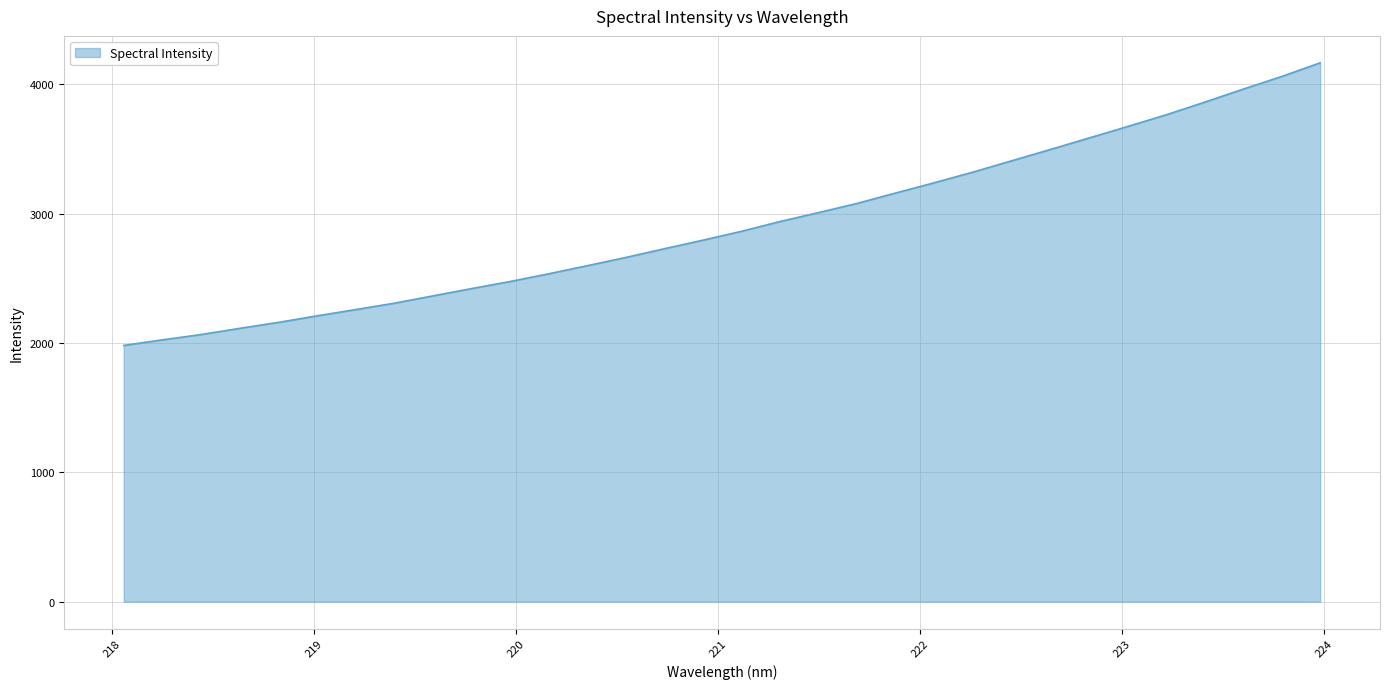

What is the minimum value shown in the chart?

1981.0